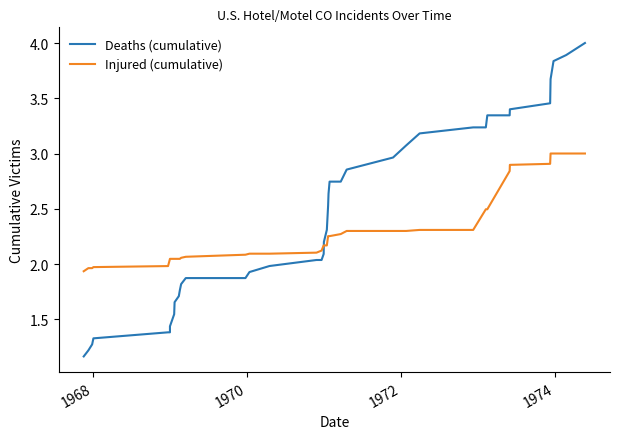

How many lines are shown in the chart?

2